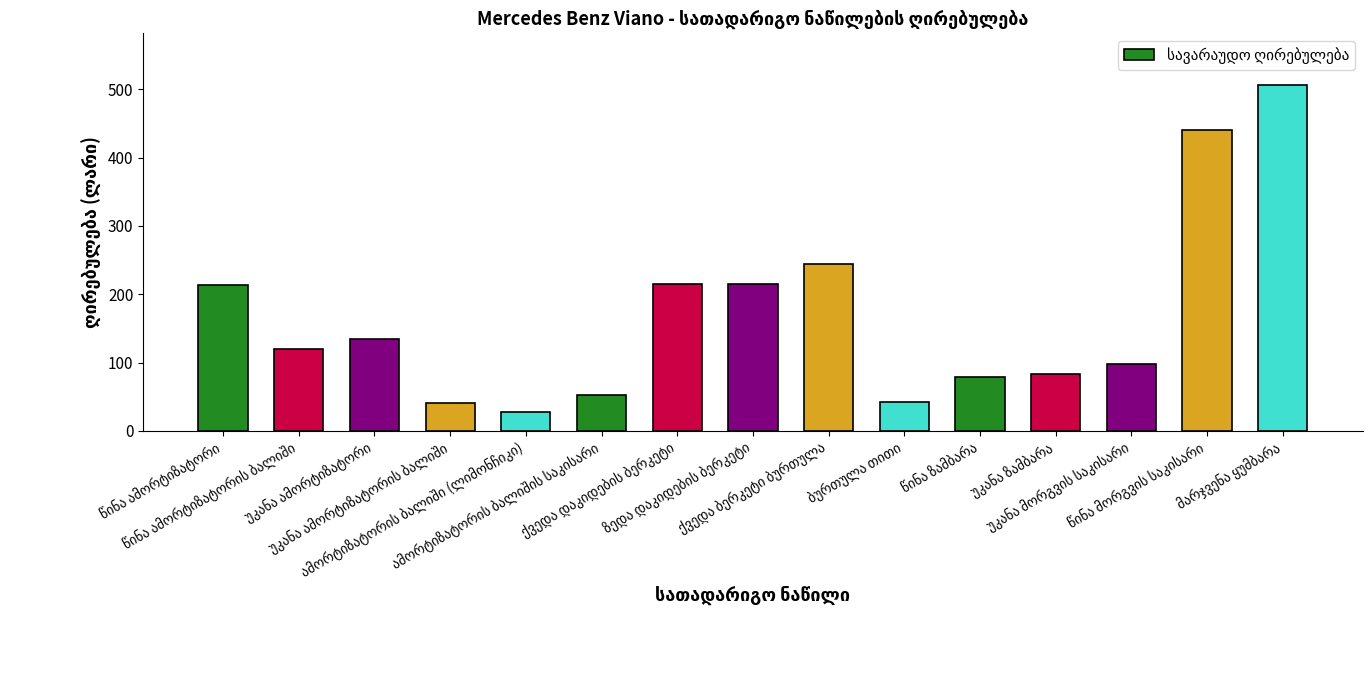

What is the value of the 5th bar from the left?

28